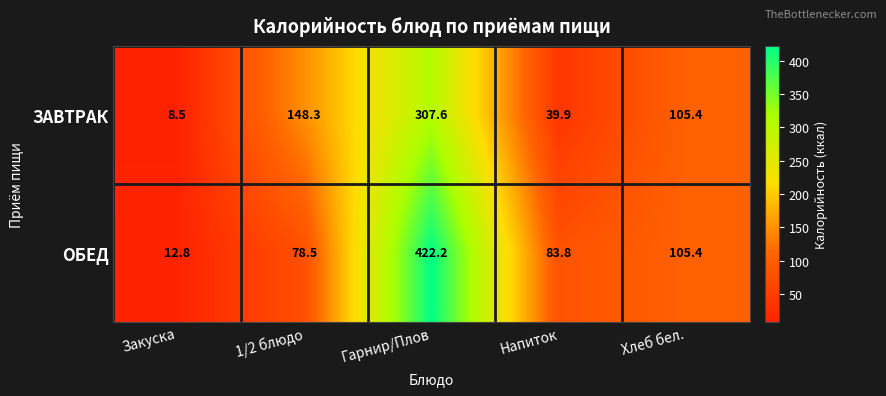

Which category has the lowest value in the ЗАВТРАК series?

Закуска